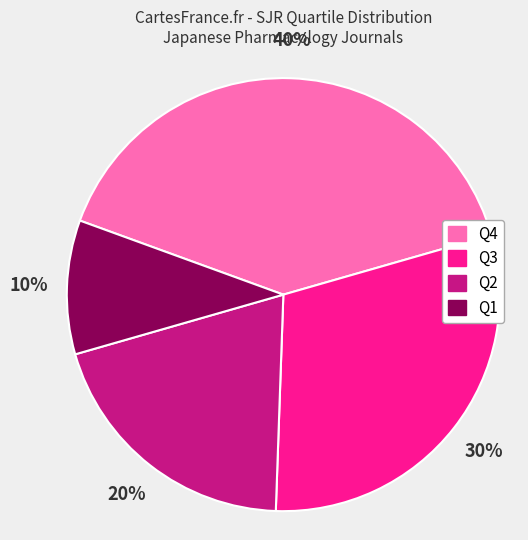

To the nearest percent, what percentage of the pie is Q2?

20%